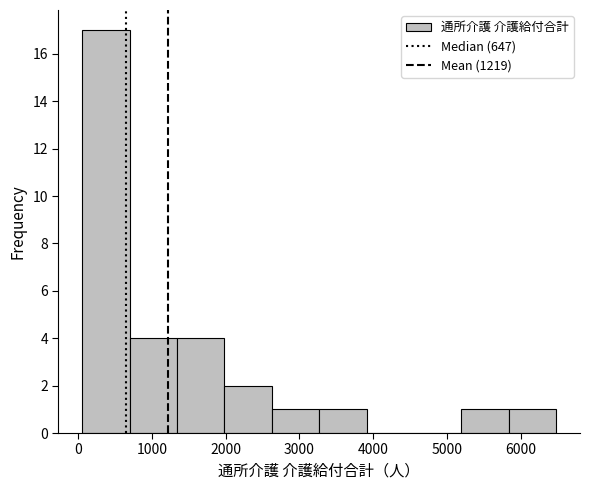

Reading left to right, list every bar in this chart as the range it spans on the x-axis followed by its height. Neither the bar edges nor the heights are printed on the chart, so give them approximately, as read against the axes.

100 to 700: 17
700 to 1300: 4
1300 to 2000: 4
2000 to 2600: 2
2600 to 3300: 1
3300 to 3900: 1
3900 to 4600: 0
4600 to 5200: 0
5200 to 5800: 1
5800 to 6500: 1